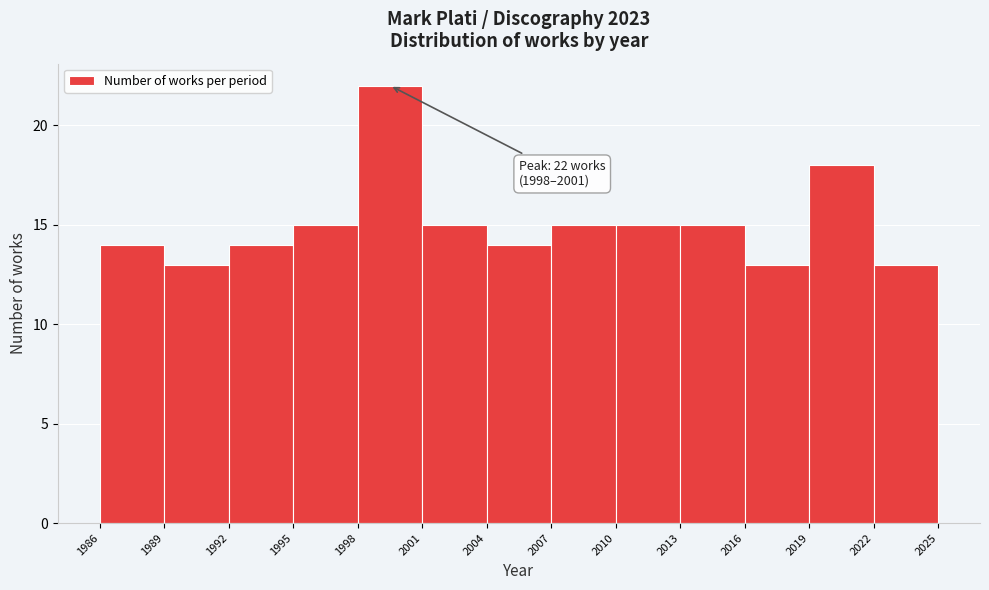

Over which range of the x-axis is the bar tallest?

1998 to 2001